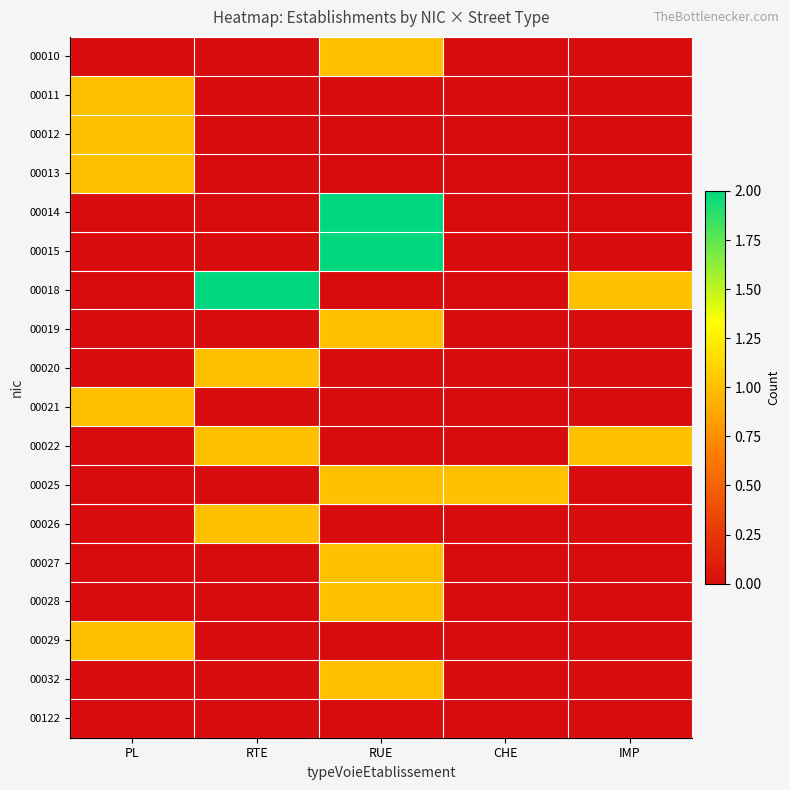

Reading left to right, extract all data points from this chart.

00010: PL=0	RTE=0	RUE=1	CHE=0	IMP=0
00011: PL=1	RTE=0	RUE=0	CHE=0	IMP=0
00012: PL=1	RTE=0	RUE=0	CHE=0	IMP=0
00013: PL=1	RTE=0	RUE=0	CHE=0	IMP=0
00014: PL=0	RTE=0	RUE=2	CHE=0	IMP=0
00015: PL=0	RTE=0	RUE=2	CHE=0	IMP=0
00018: PL=0	RTE=2	RUE=0	CHE=0	IMP=1
00019: PL=0	RTE=0	RUE=1	CHE=0	IMP=0
00020: PL=0	RTE=1	RUE=0	CHE=0	IMP=0
00021: PL=1	RTE=0	RUE=0	CHE=0	IMP=0
00022: PL=0	RTE=1	RUE=0	CHE=0	IMP=1
00025: PL=0	RTE=0	RUE=1	CHE=1	IMP=0
00026: PL=0	RTE=1	RUE=0	CHE=0	IMP=0
00027: PL=0	RTE=0	RUE=1	CHE=0	IMP=0
00028: PL=0	RTE=0	RUE=1	CHE=0	IMP=0
00029: PL=1	RTE=0	RUE=0	CHE=0	IMP=0
00032: PL=0	RTE=0	RUE=1	CHE=0	IMP=0
00122: PL=0	RTE=0	RUE=0	CHE=0	IMP=0